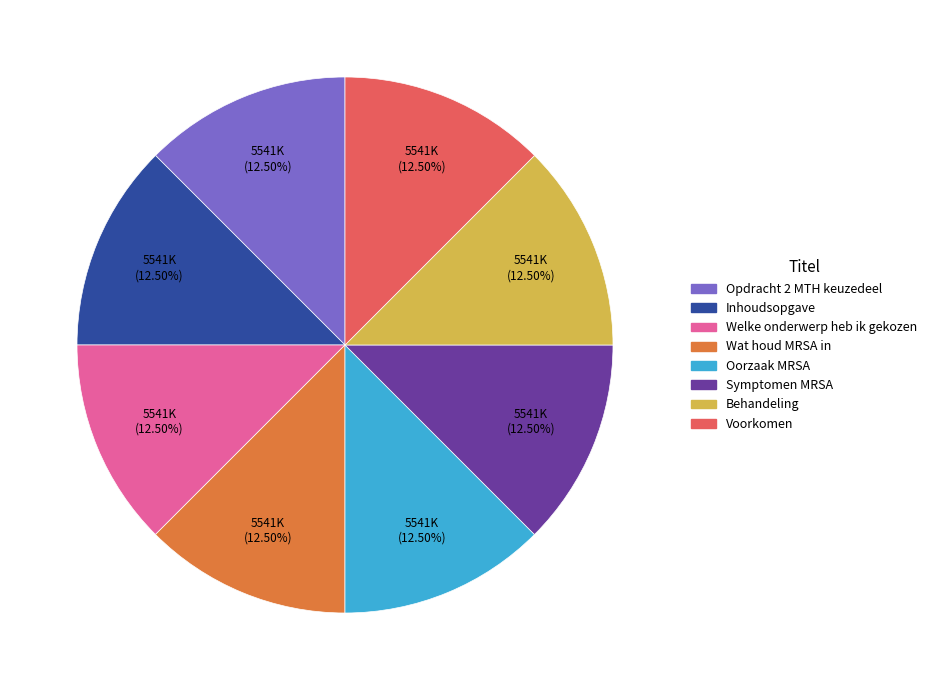

Combined, do Oorzaak MRSA and Behandeling account for over 50%?

No